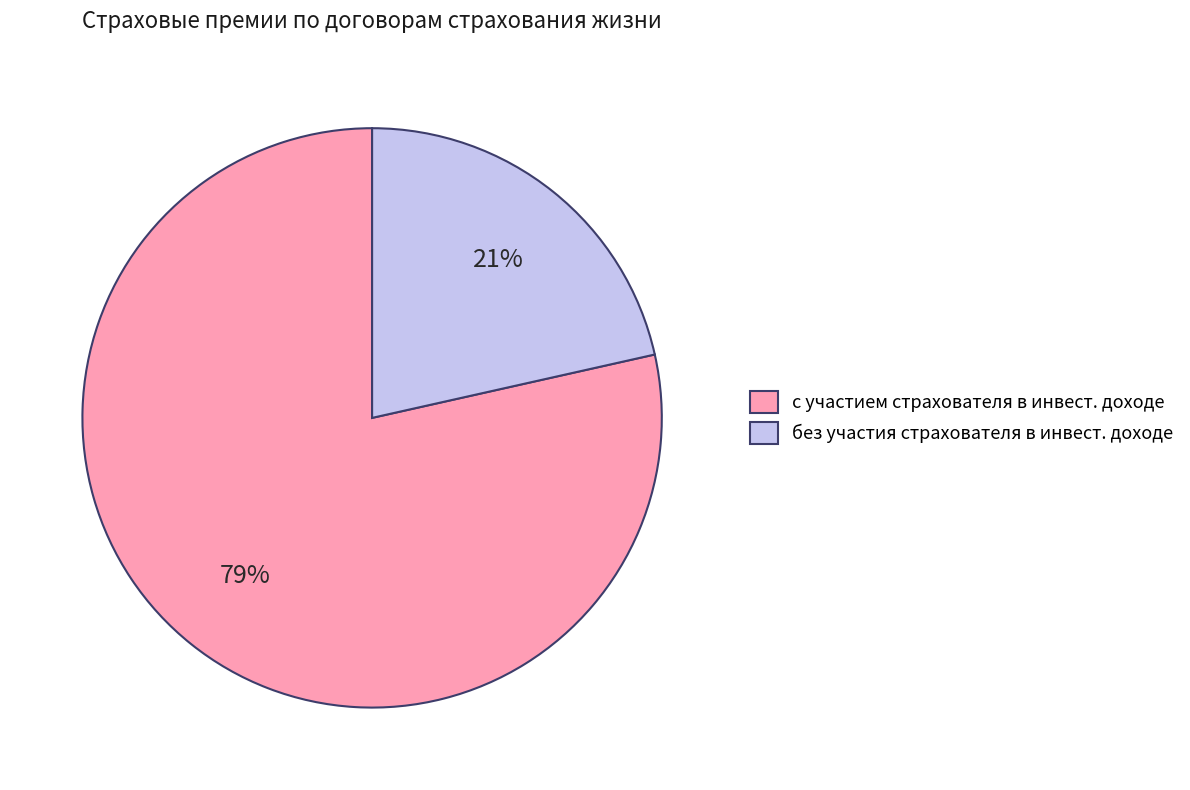

Is the sum of без участия страхователя в инвест. доходе and с участием страхователя в инвест. доходе greater than half?

Yes